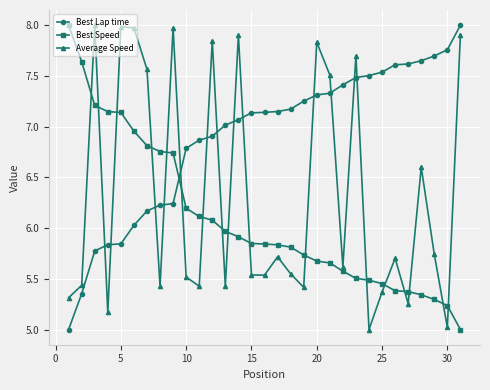

How many data points in Best Lap time are above 7?

19